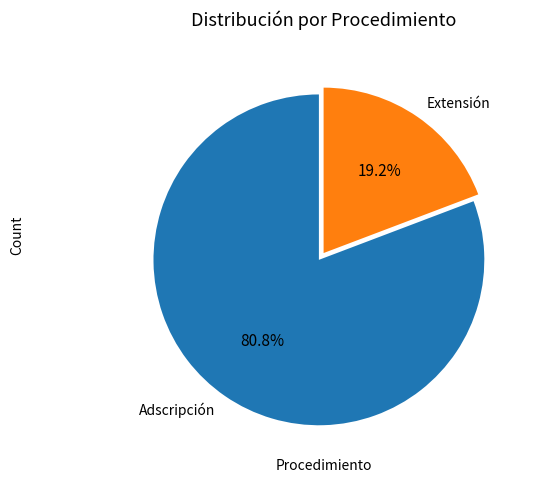

To the nearest percent, what portion does Extensión represent?

19%